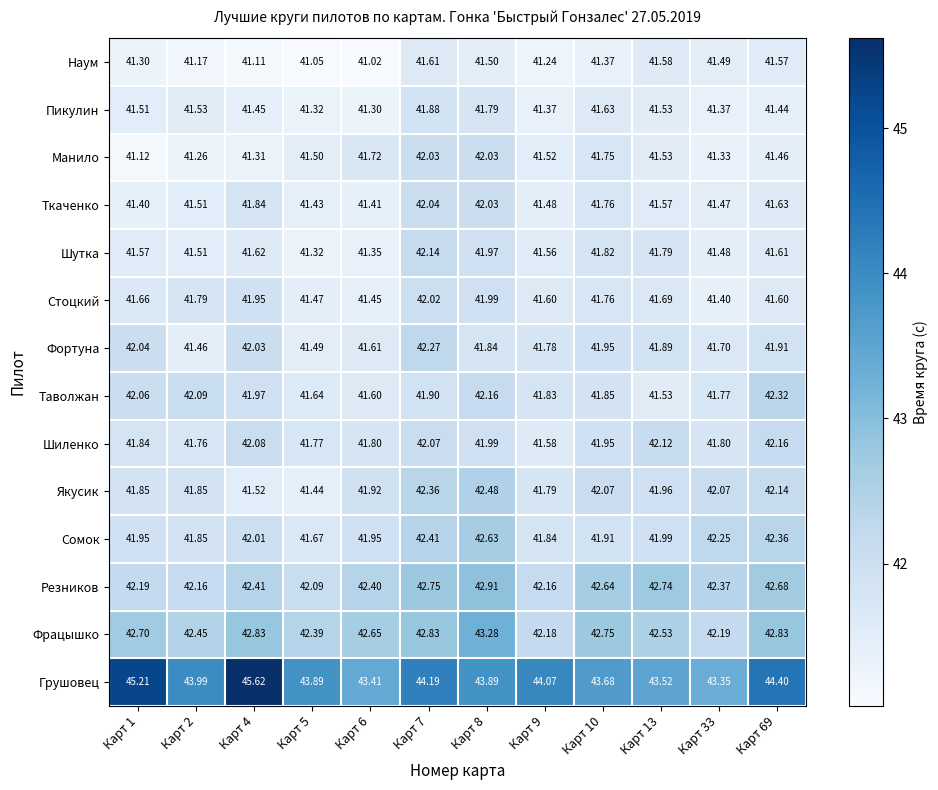

Which series has the largest total across all categories?

Грушовец